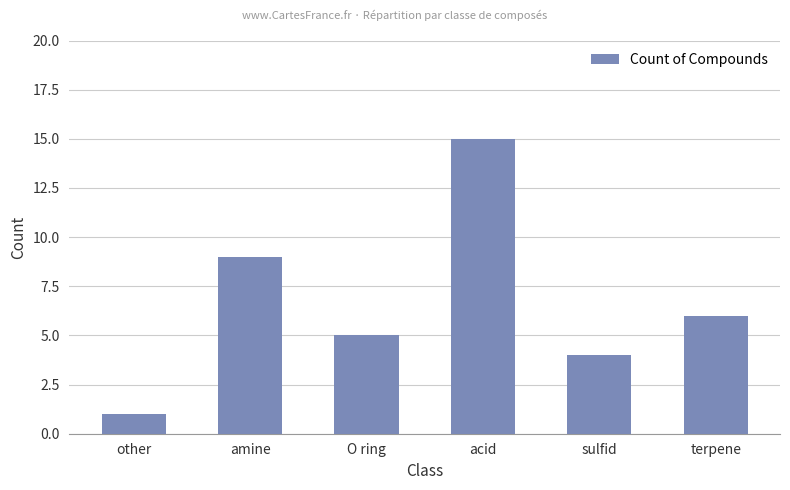

Reading right to left, list all the values displayed in this chart.

6	4	15	5	9	1